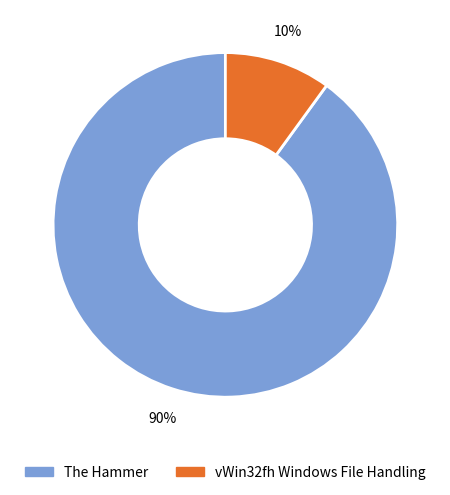

The vWin32fh Windows File Handling slice represents 1% of the pie. True or false?

False